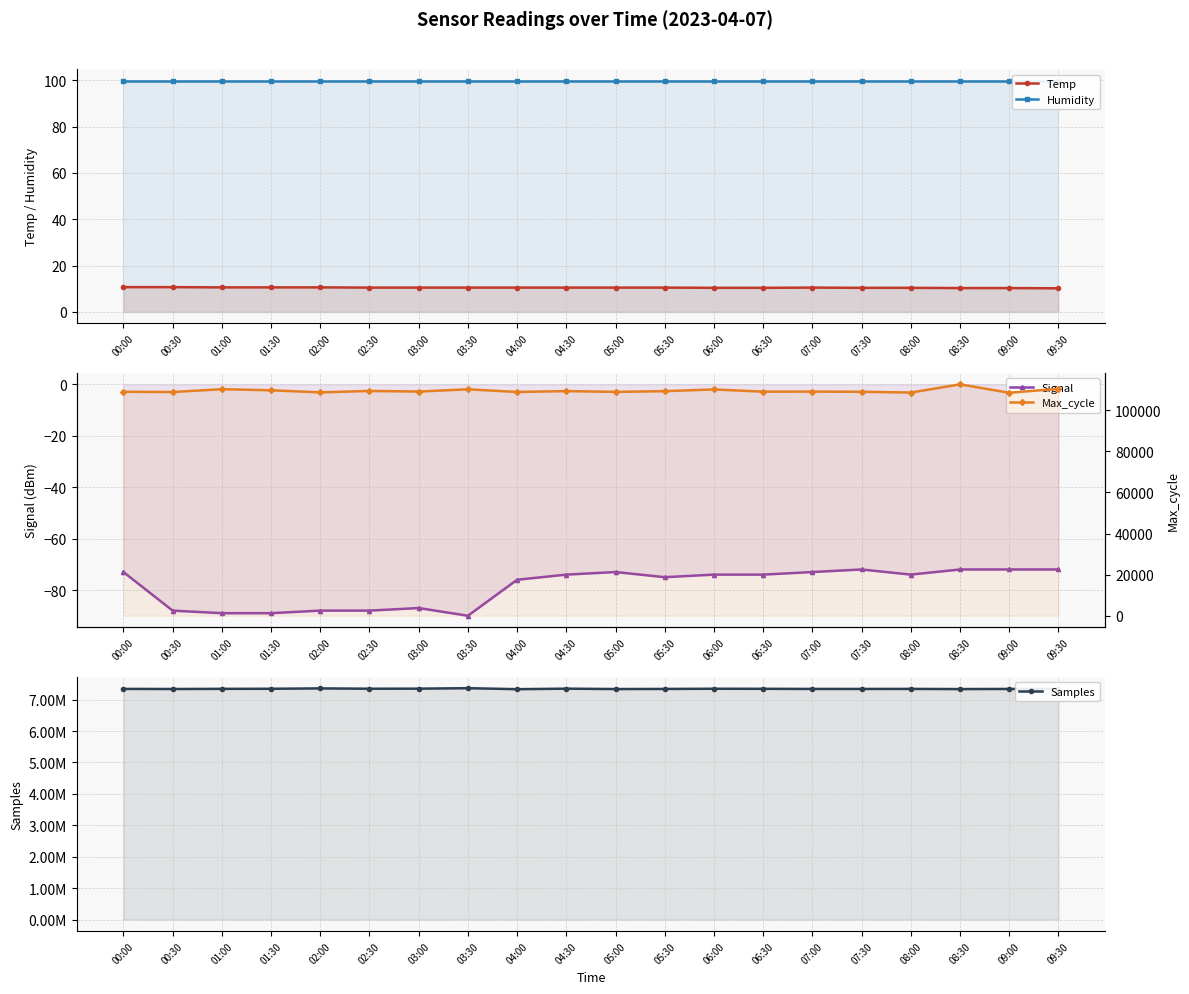

The Samples series shows 12198197.2 at 02:30. True or false?

False